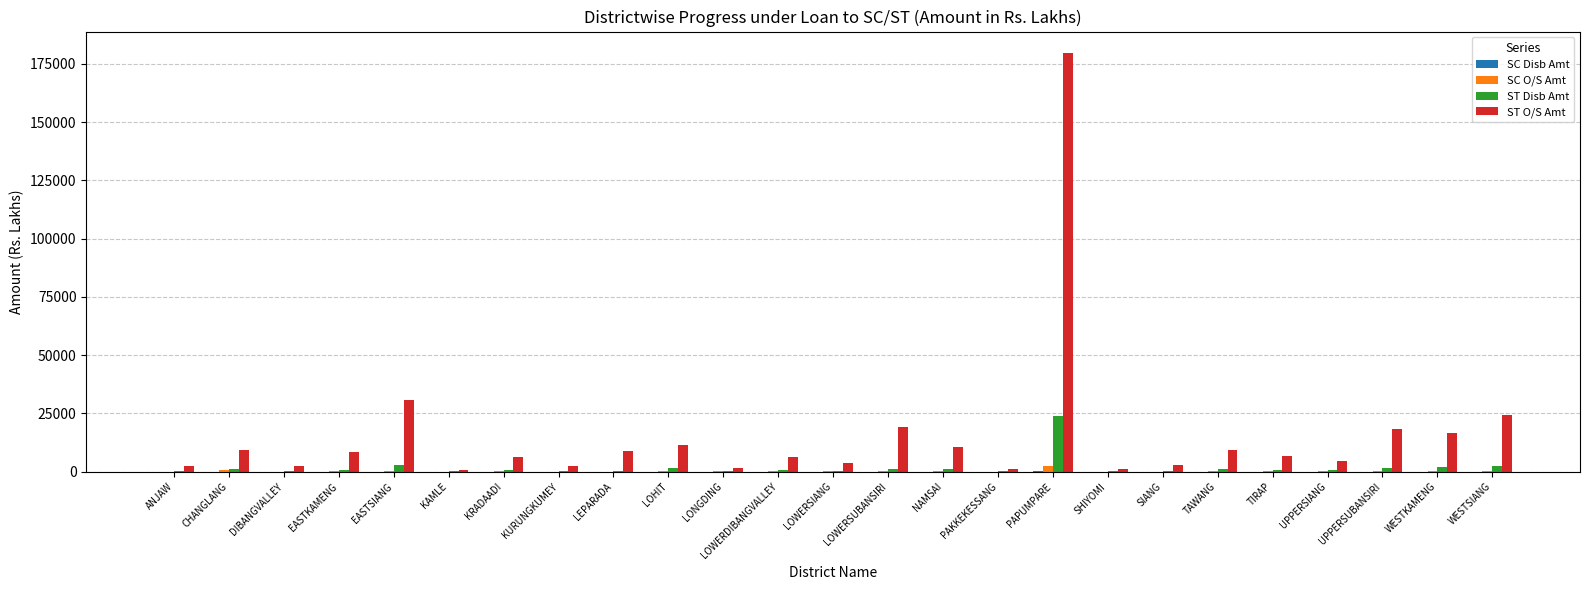

What is the sum of all SC O/S Amt values?

7149.0